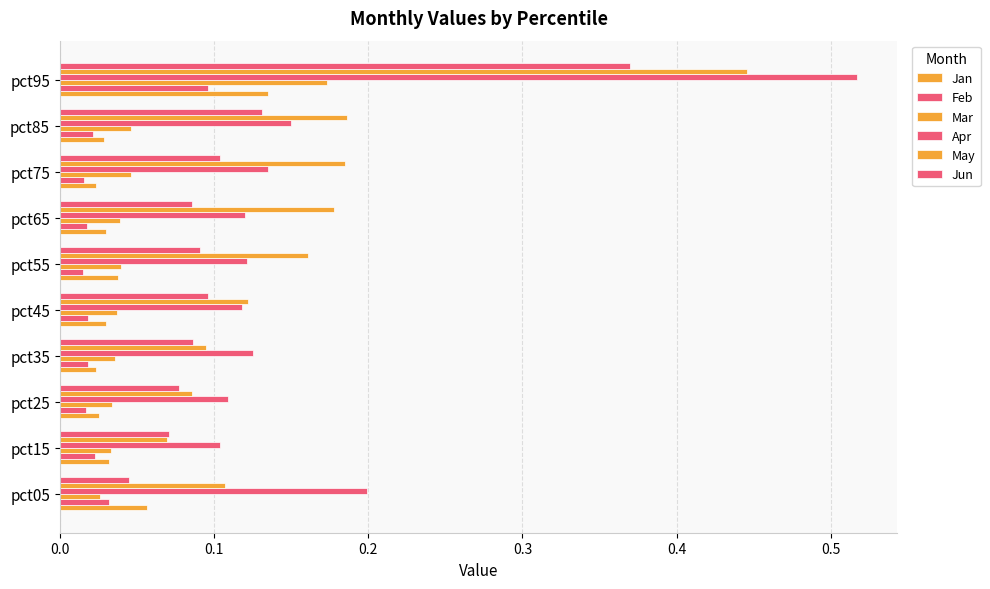

Count the number of data series in this chart.

6